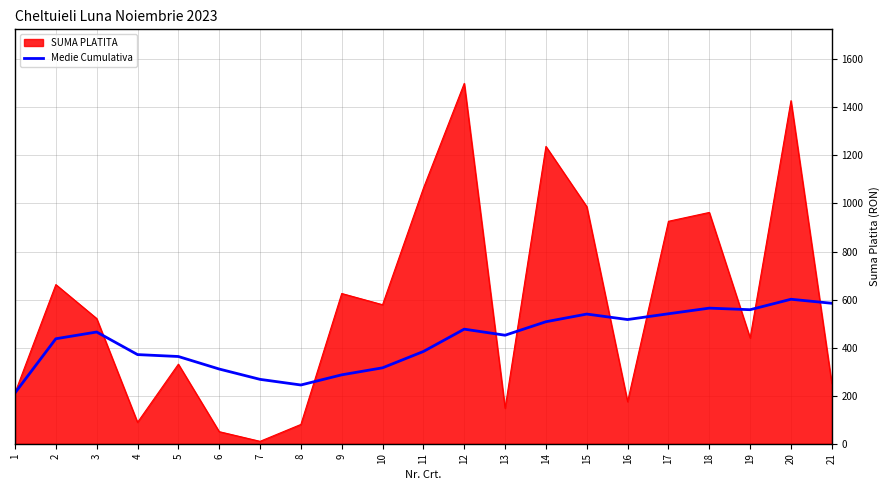

Which series changed the most between 2 and 15?

SUMA PLATITA